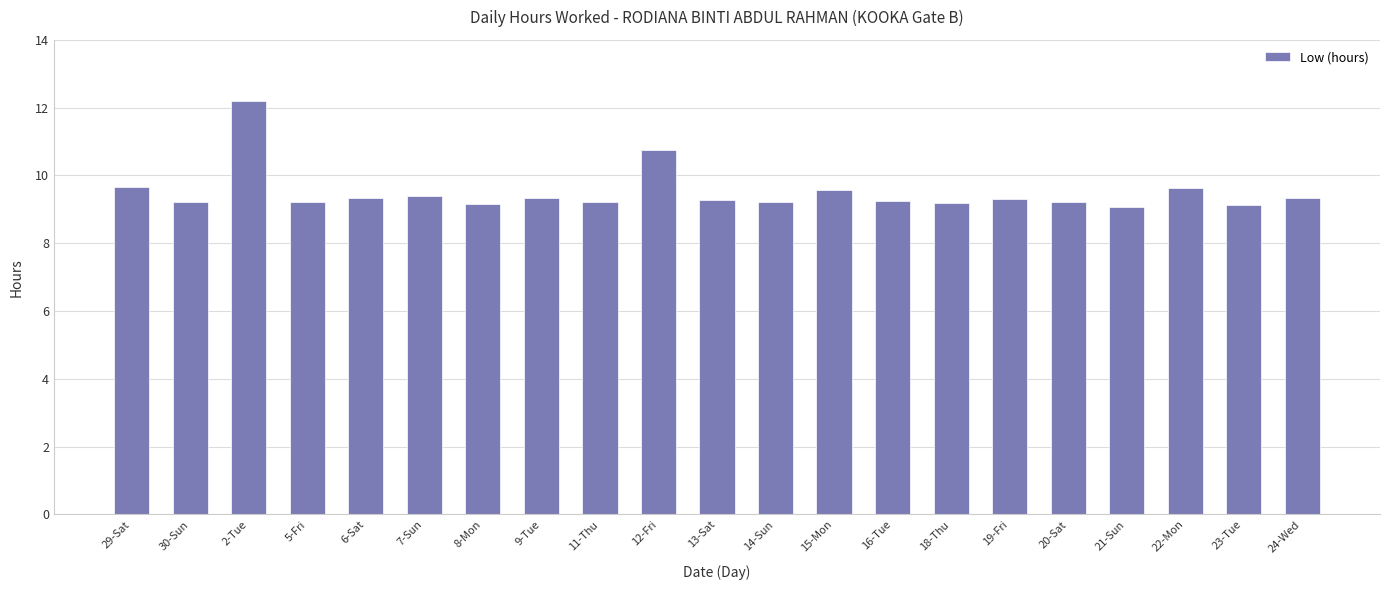

Which has a higher value, 18-Thu or 22-Mon?

22-Mon